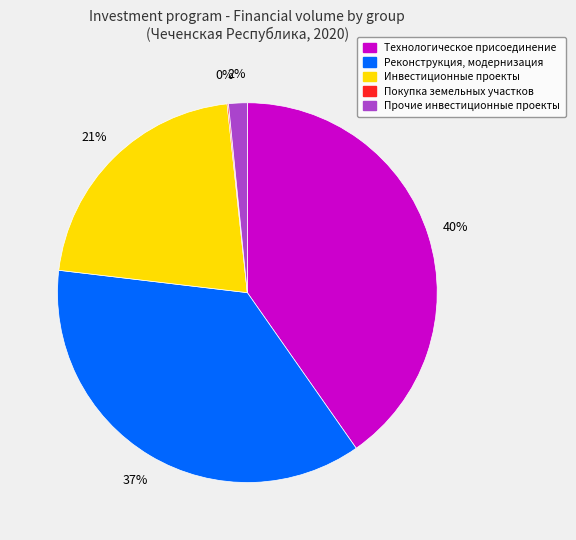

To the nearest percent, what is the average slice percentage?

20%